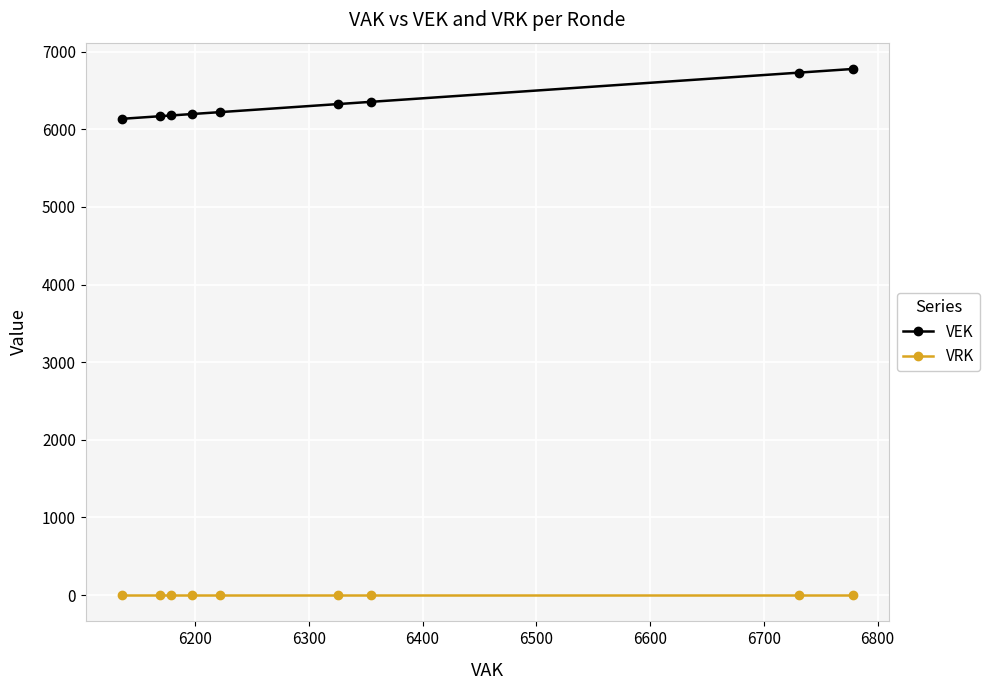

What is the minimum value for VEK?

6136